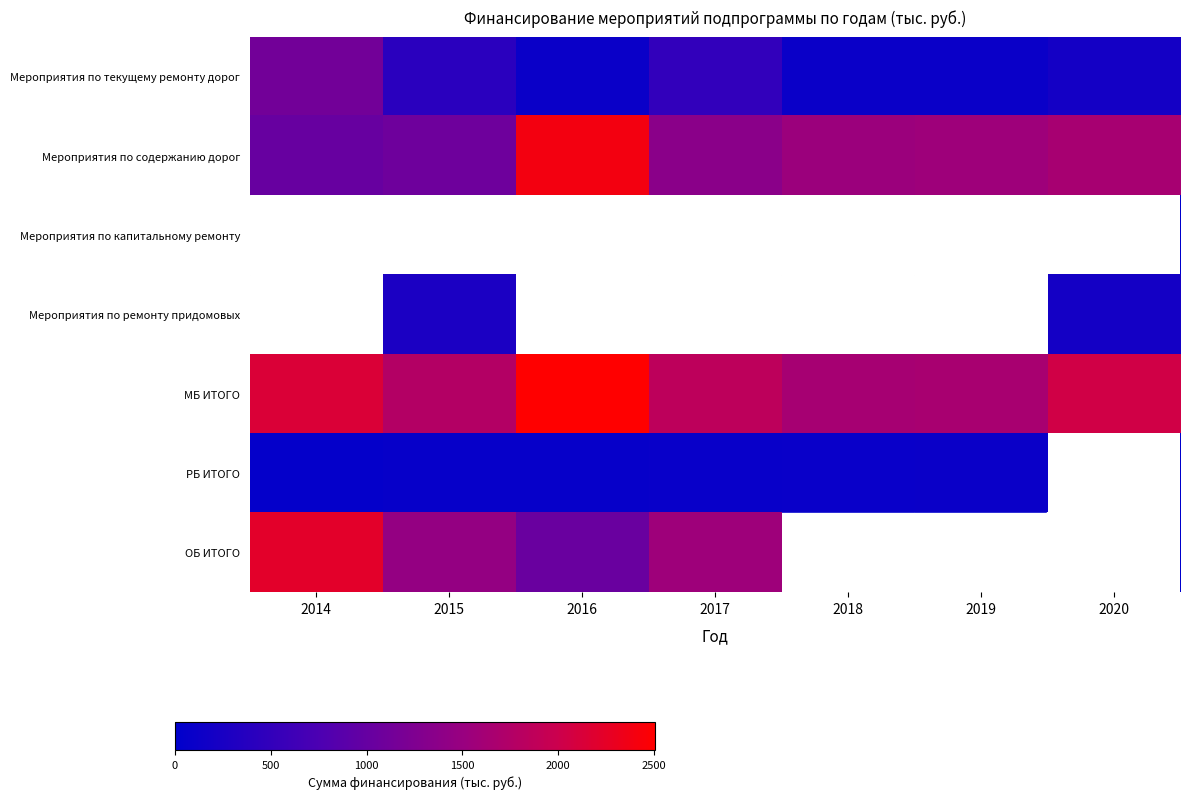

The value of ОБ ИТОГО at 2016 is 1032.2. True or false?

True